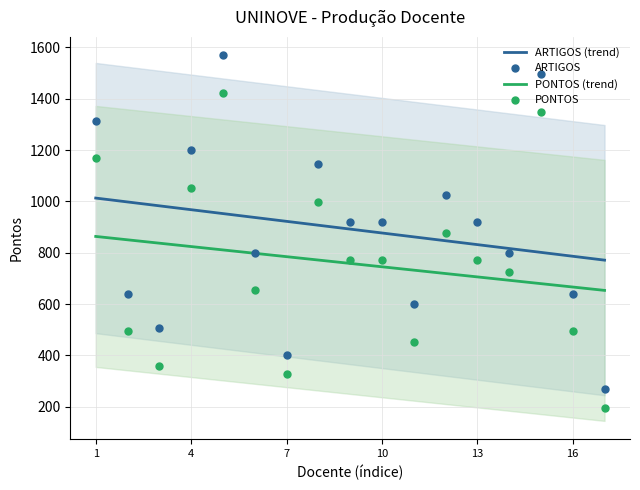

What are all the series names shown in the legend?

ARTIGOS (trend), PONTOS (trend), ARTIGOS, PONTOS